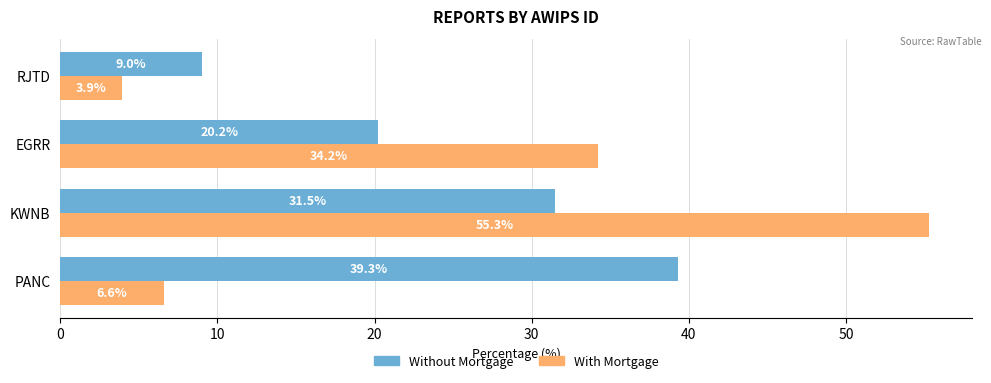

What is the highest value of the With Mortgage series?

55.3